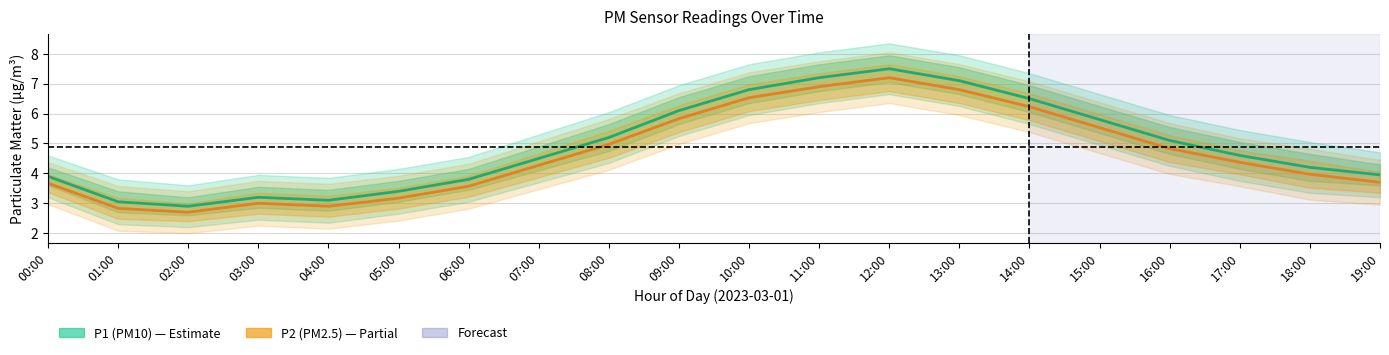

How many interior local peaks does the P1 (PM10) series have?

2